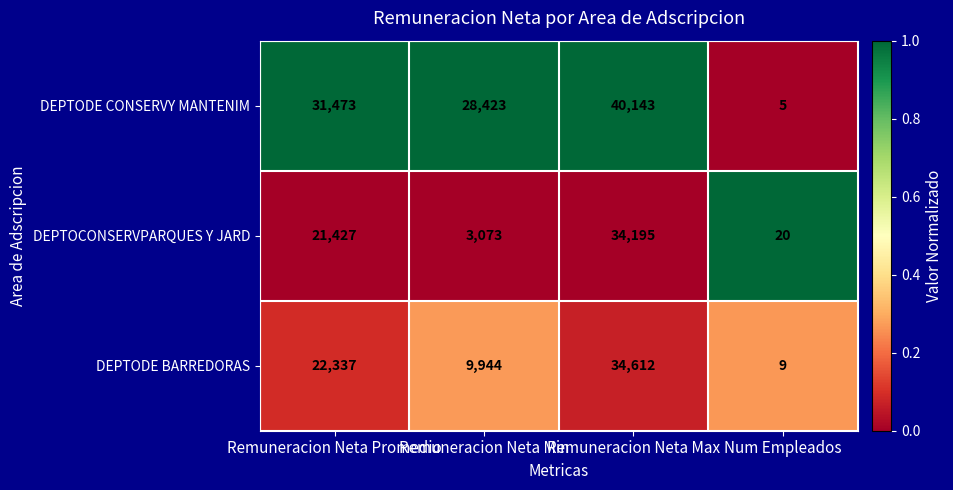

Is it true that DEPTOCONSERVPARQUES Y JARD equals 14 at Num Empleados?

False